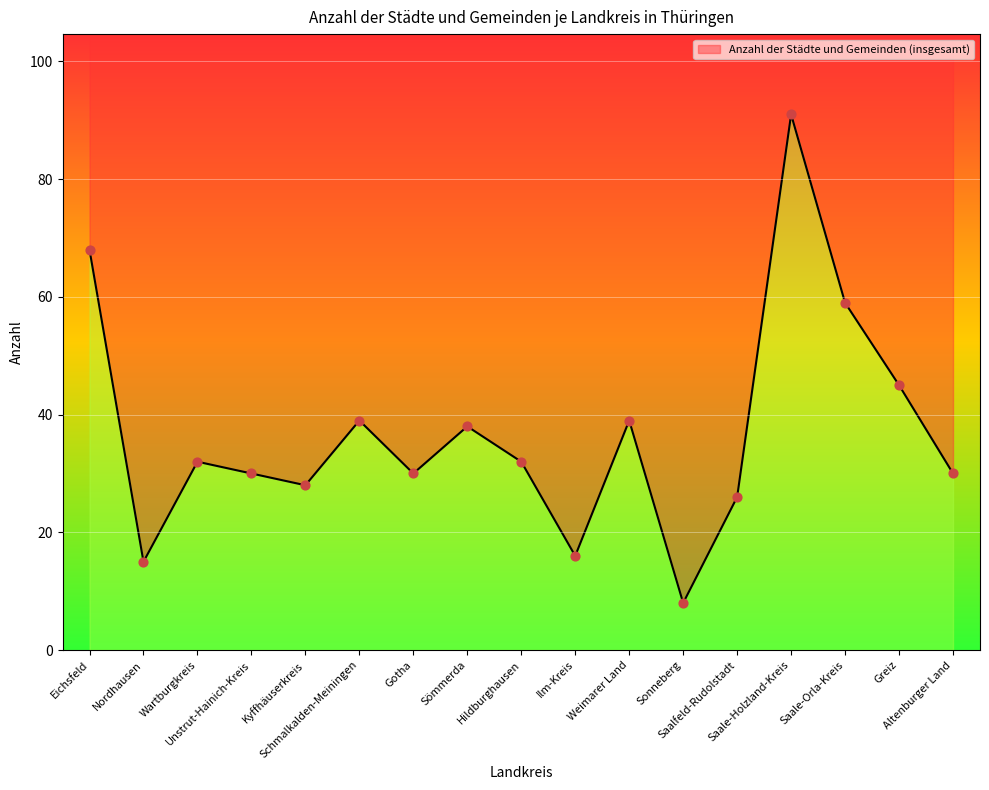

Approximately how many times larger is the value at Kyffhäuserkreis compared to Sonneberg?

3.5